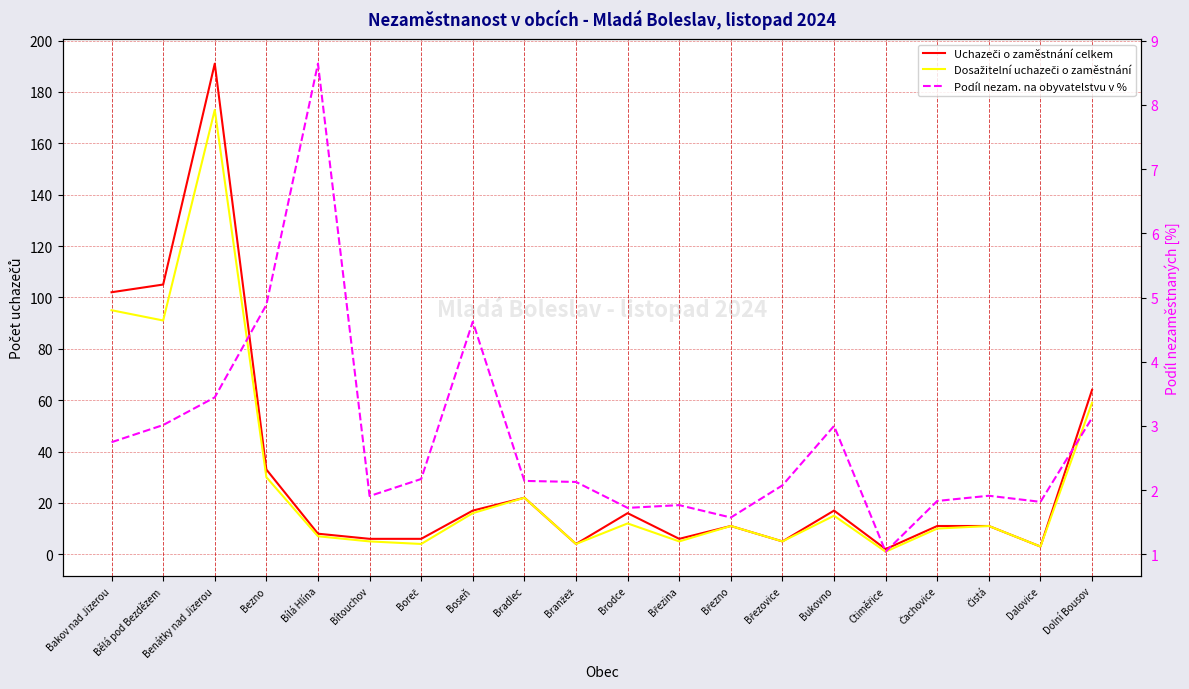

What is the label of the 6th point from the left?

Bítouchov